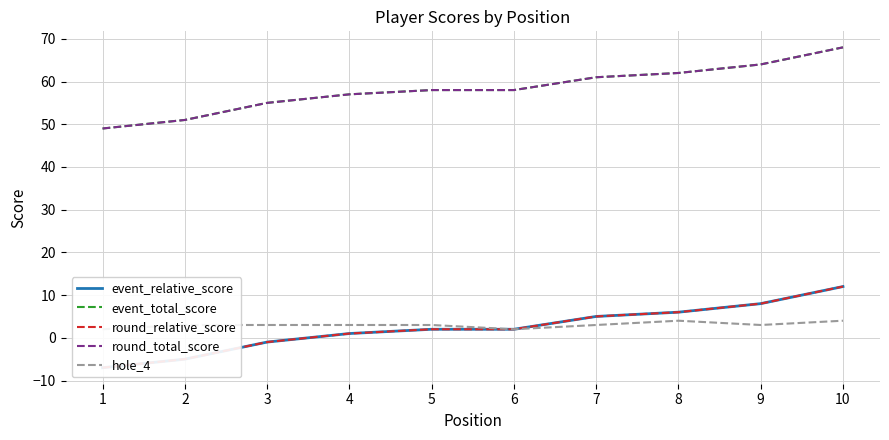

The round_total_score series shows 95 at 4. True or false?

False